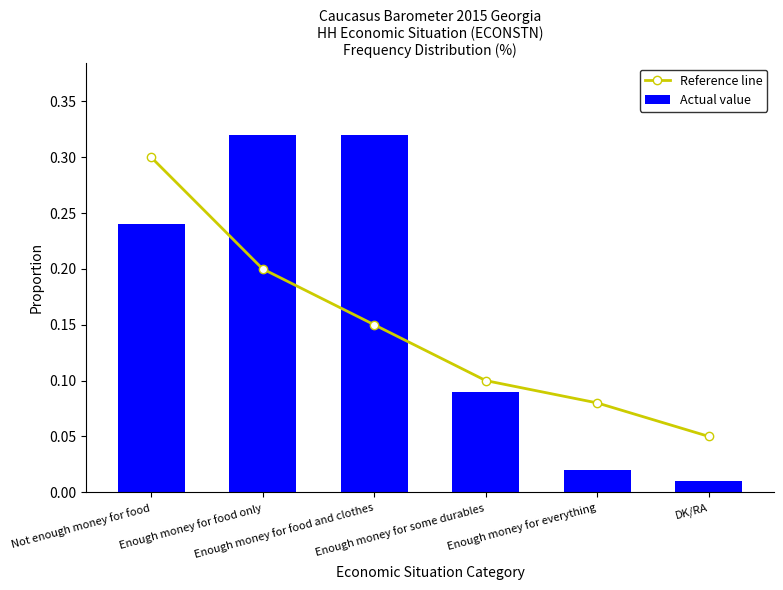

Rank the series by their maximum value, from highest to lowest.

Actual value, Reference line